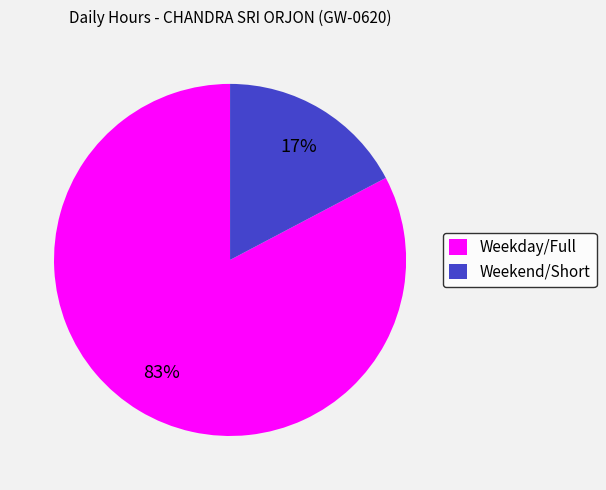

To the nearest percent, what is the average slice percentage?

50%